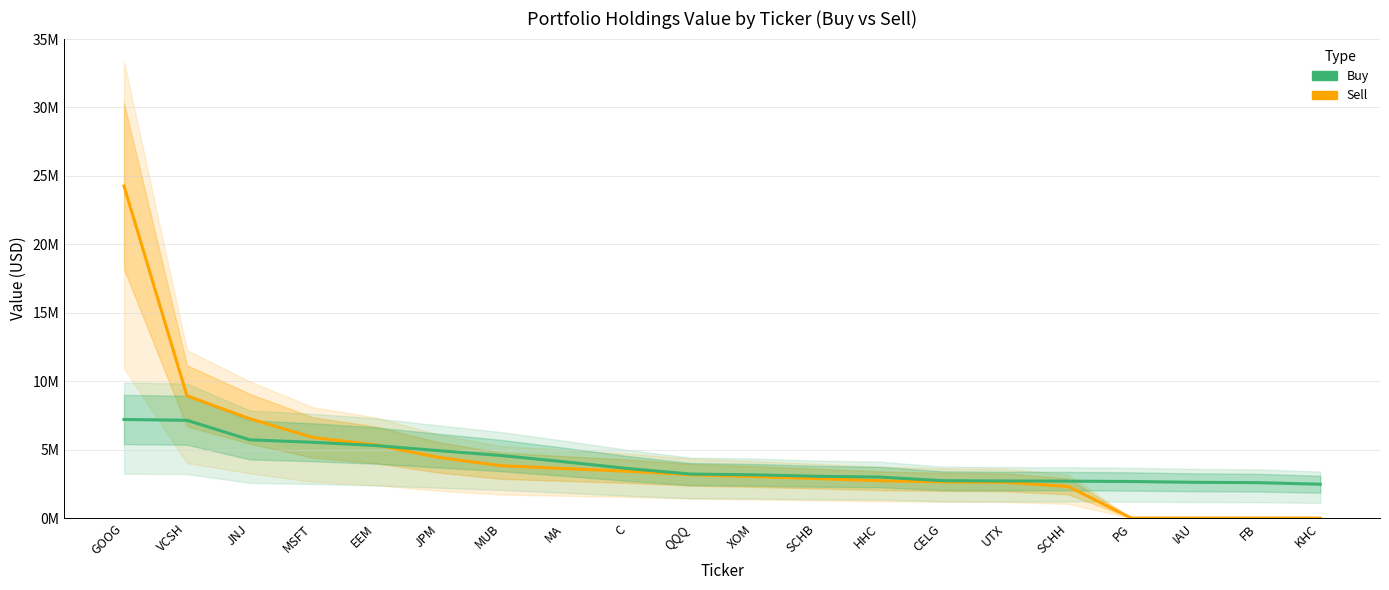

True or false: Sell has a value of 3281737 at SCHH.

False